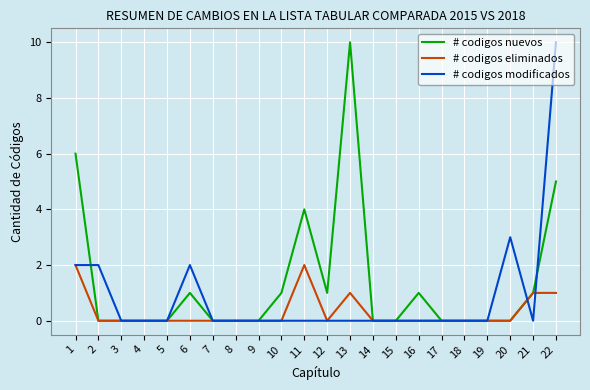

At how many categories does at least one series exceed 9?

2